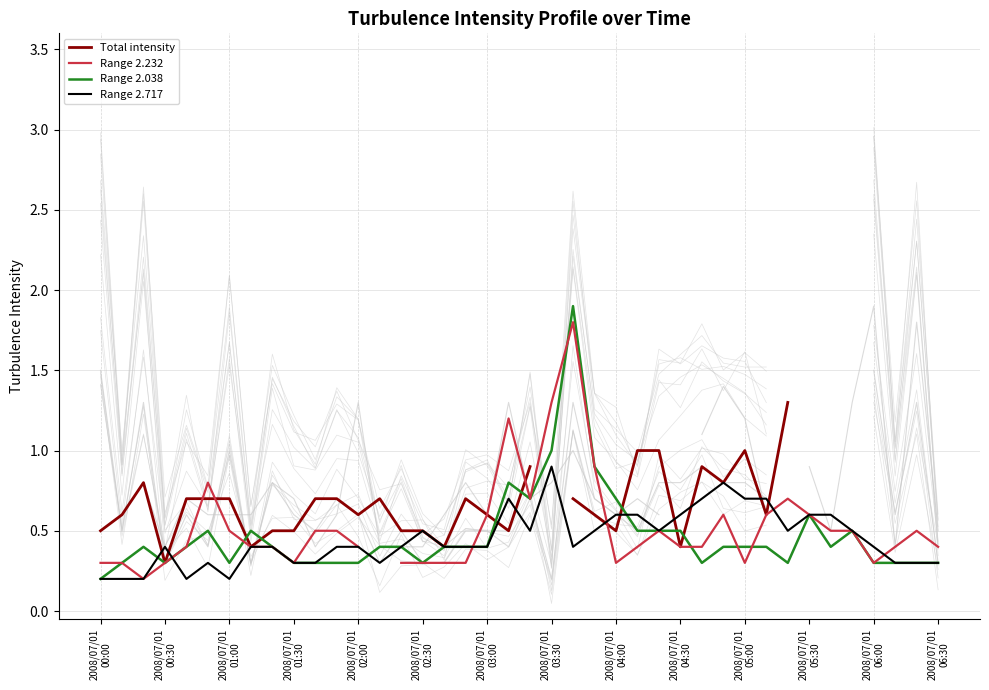

Is the value of Total intensity at 2008/07/01
03:30 greater than the value of Range 2.717 at 17?

No